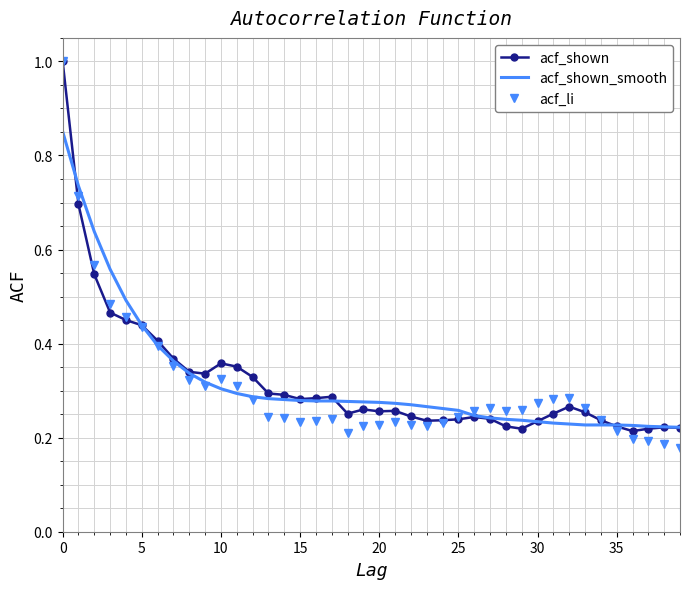

The acf_shown_smooth series shows 1.2 at 0. True or false?

False